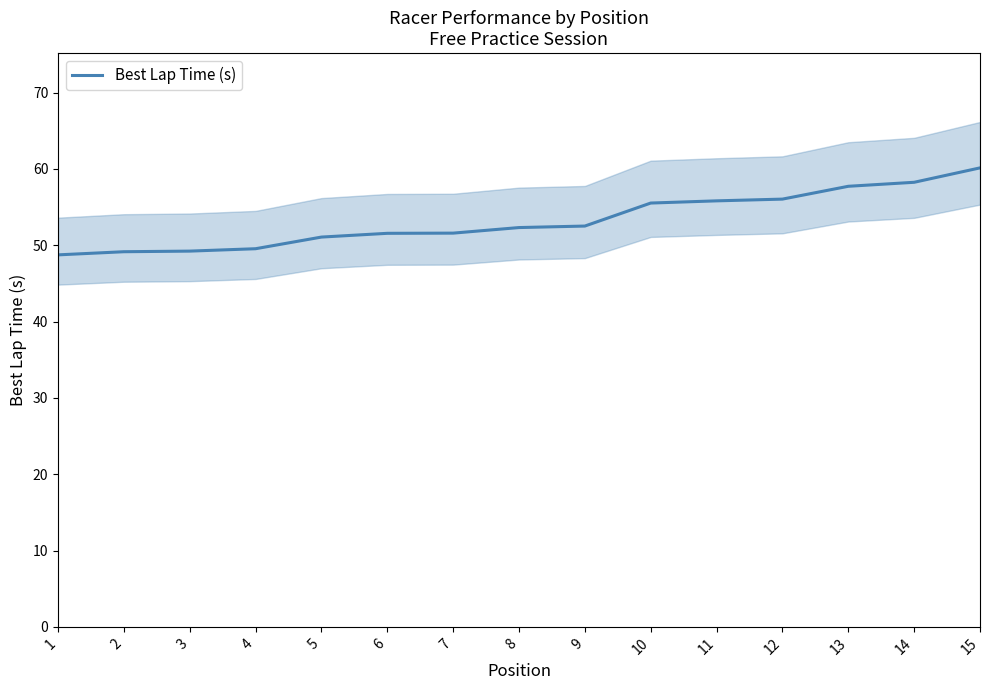

Rank the categories by value from highest to lowest.

15, 14, 13, 12, 11, 10, 9, 8, 7, 6, 5, 4, 3, 2, 1